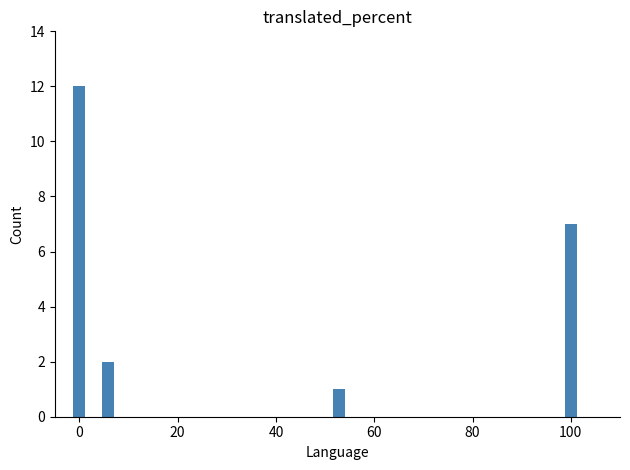

What is the greatest value displayed?

12